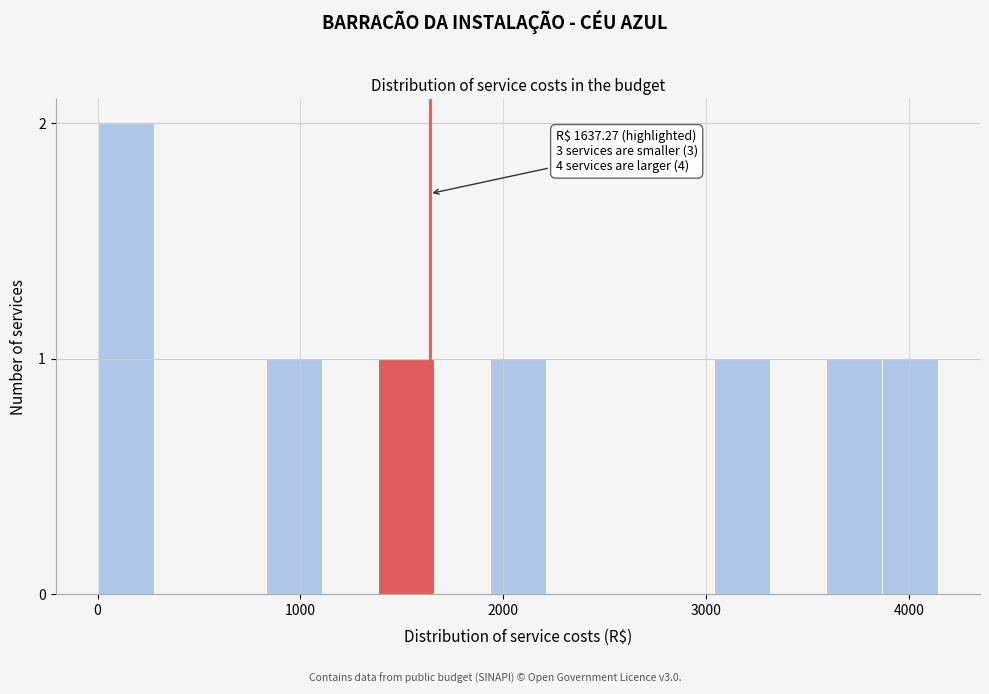

Read against the x-axis, roughly where is the centre of the tallest bar?

100